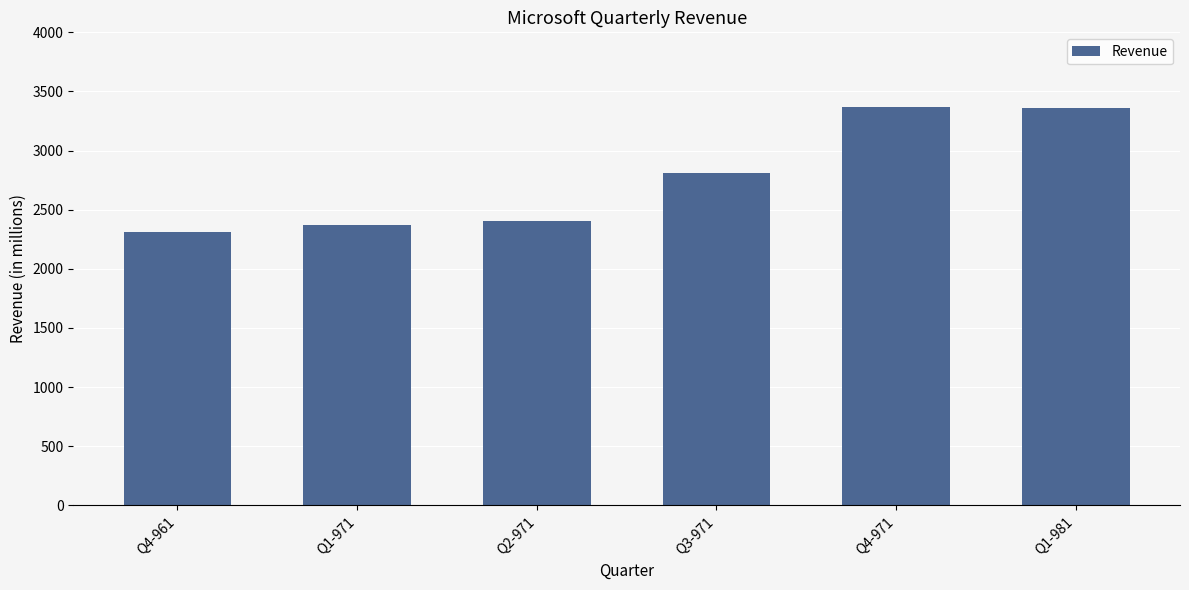

Is it true that the value at Q2-971 is 2405?

True